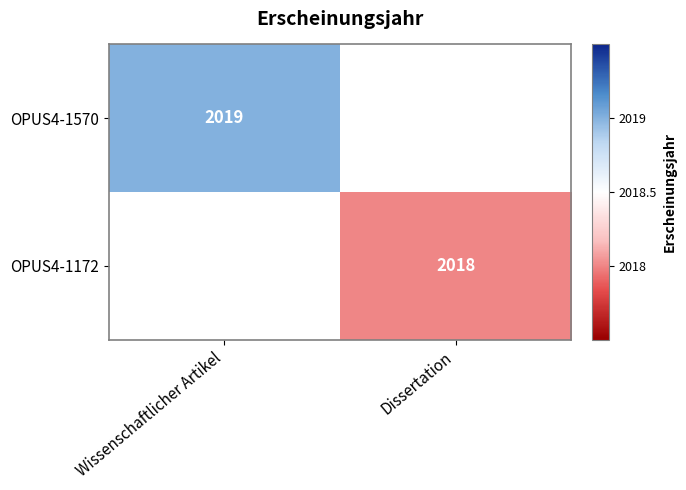

Is it true that OPUS4-1172 equals 847 at Dissertation?

False